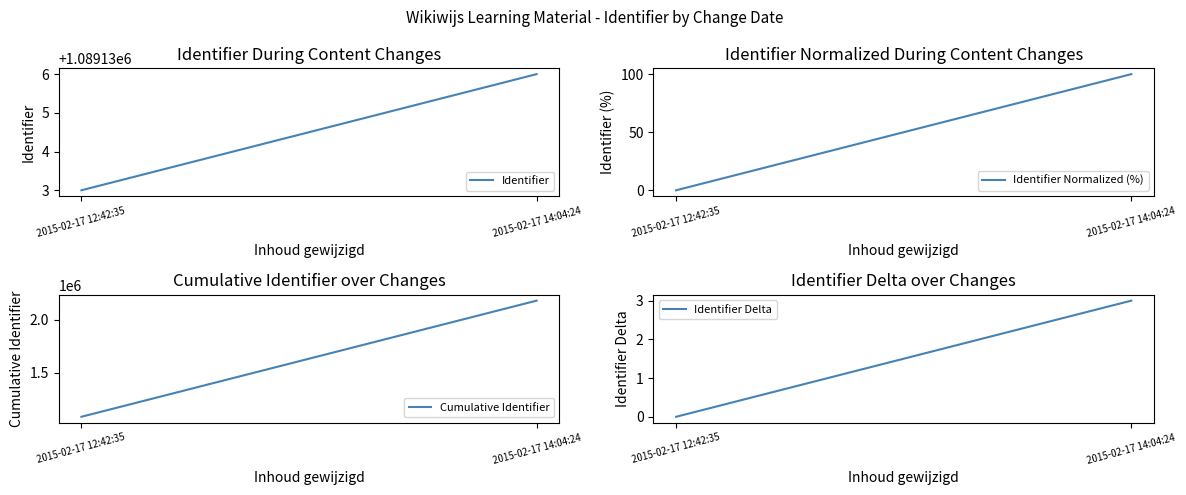

What is the label of the 2nd point from the left?

2015-02-17 14:04:24